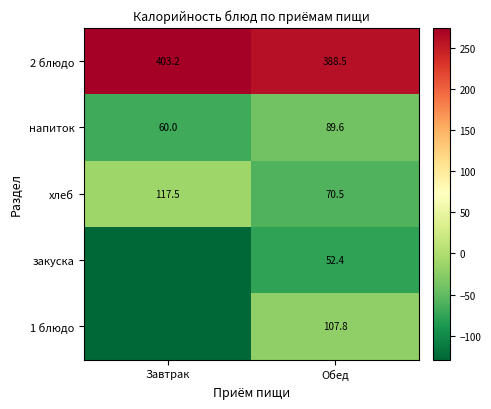

At which label does хлеб reach its minimum?

Обед